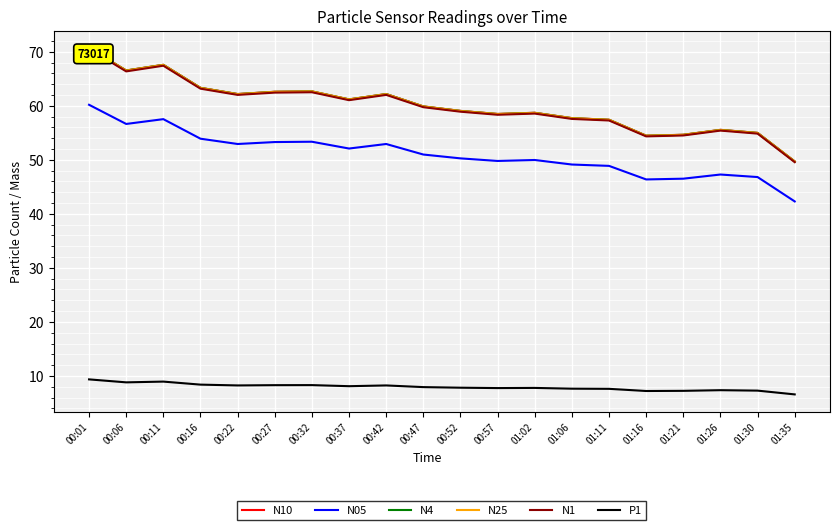

What is the difference between the second highest and second lowest values in the N25 series?

13.1